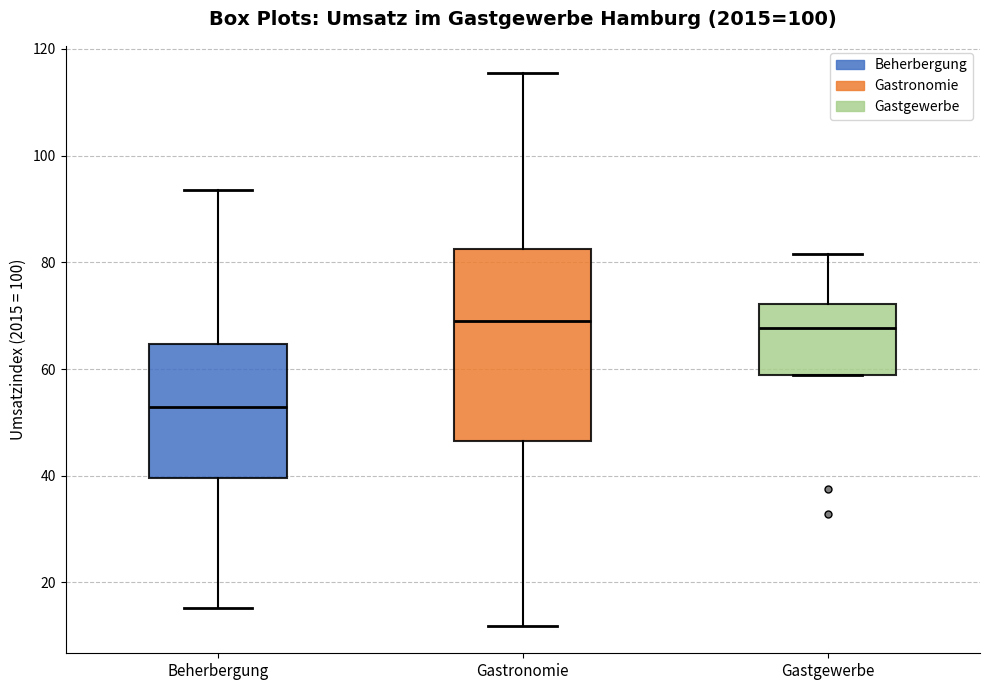

Where does the lower whisker of the box for Beherbergung end on the y-axis? The values are not printed on the chart, so give them approximately, as read against the axis.

16